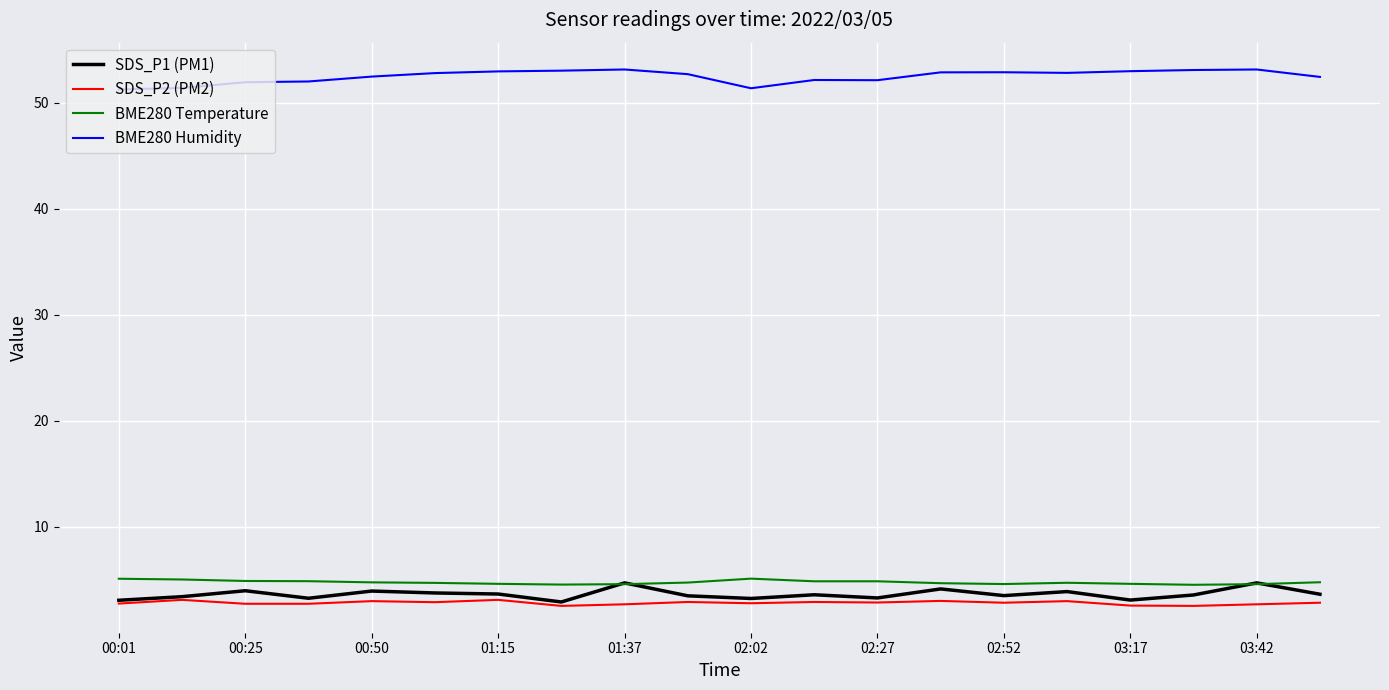

True or false: SDS_P1 (PM1) and BME280 Humidity intersect in this chart.

False